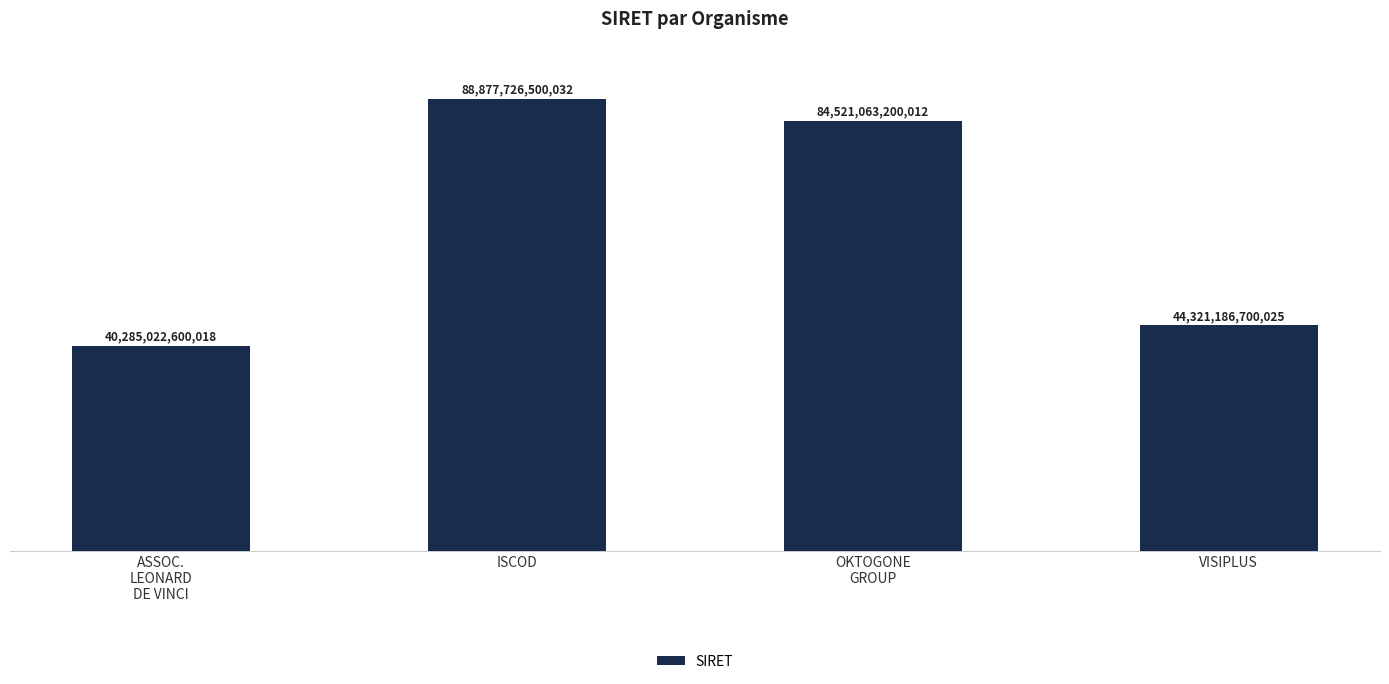

Does the chart contain stacked bars?

No